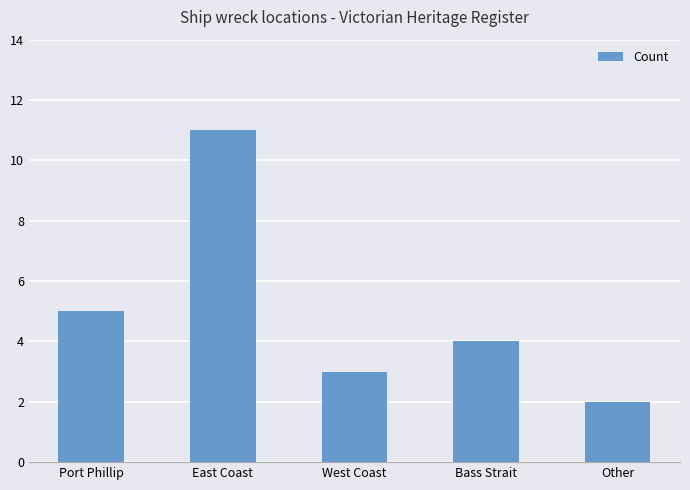

Where does the data first go above 4?

Port Phillip